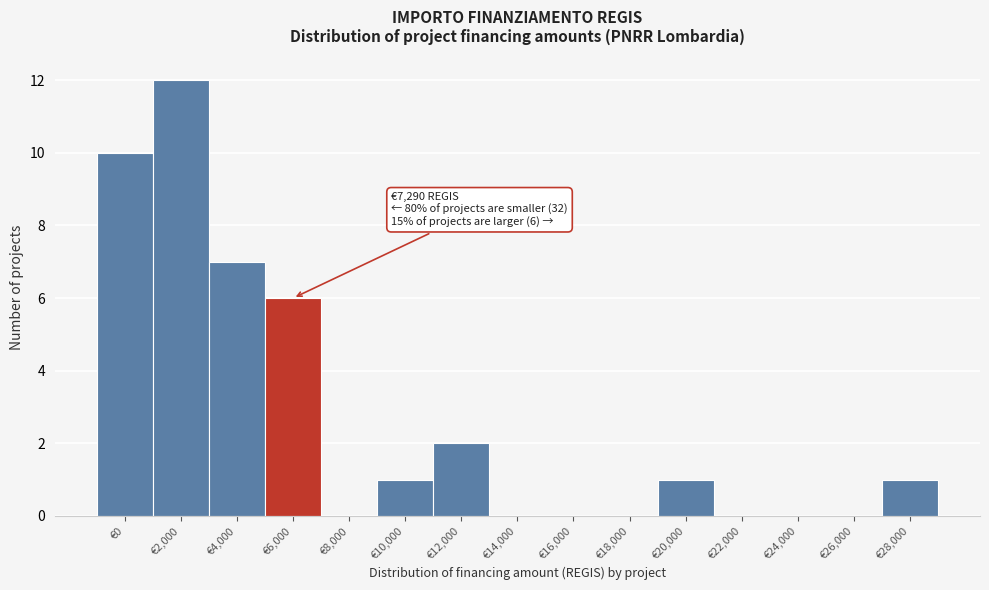

Reading left to right, transcribe all the data shown in this chart.

€0=10	€2,000=12	€4,000=7	€6,000=6	€8,000=0	€10,000=1	€12,000=2	€14,000=0	€16,000=0	€18,000=0	€20,000=1	€22,000=0	€24,000=0	€26,000=0	€28,000=1